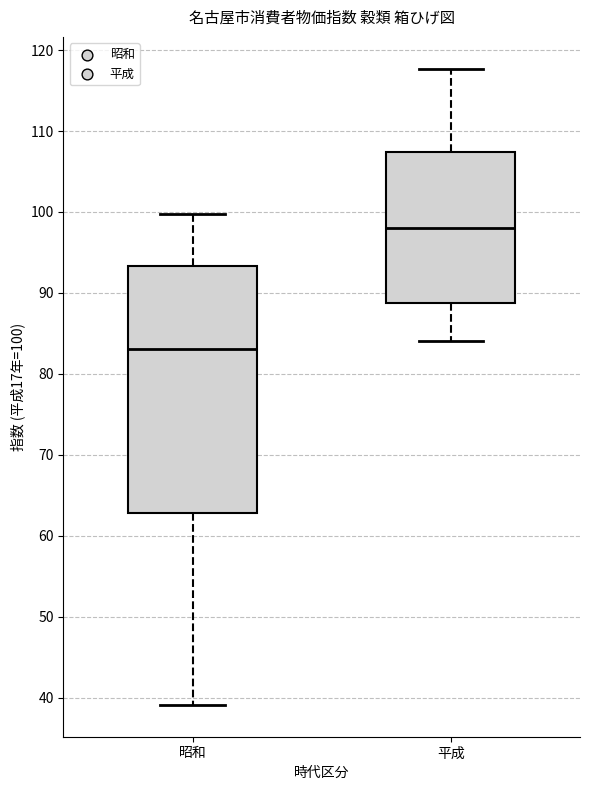

Reading left to right, transcribe this box plot: for each box, give where its median line is, the range the box spans, and where its two whiskers end, as read against the y-axis. The values are not printed on the chart, so give them approximately, as read against the axis.

昭和: median 83, box 63 to 93, whiskers 39 to 100
平成: median 98, box 89 to 107, whiskers 84 to 118